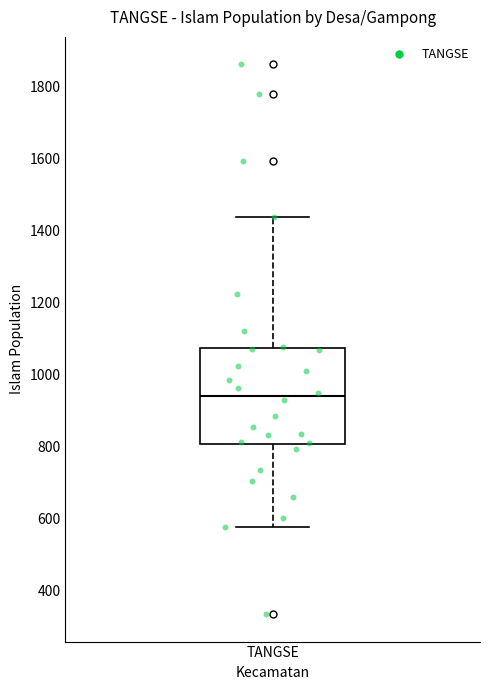

Where is the lower edge of the box for TANGSE on the y-axis? The values are not printed on the chart, so give them approximately, as read against the axis.

800